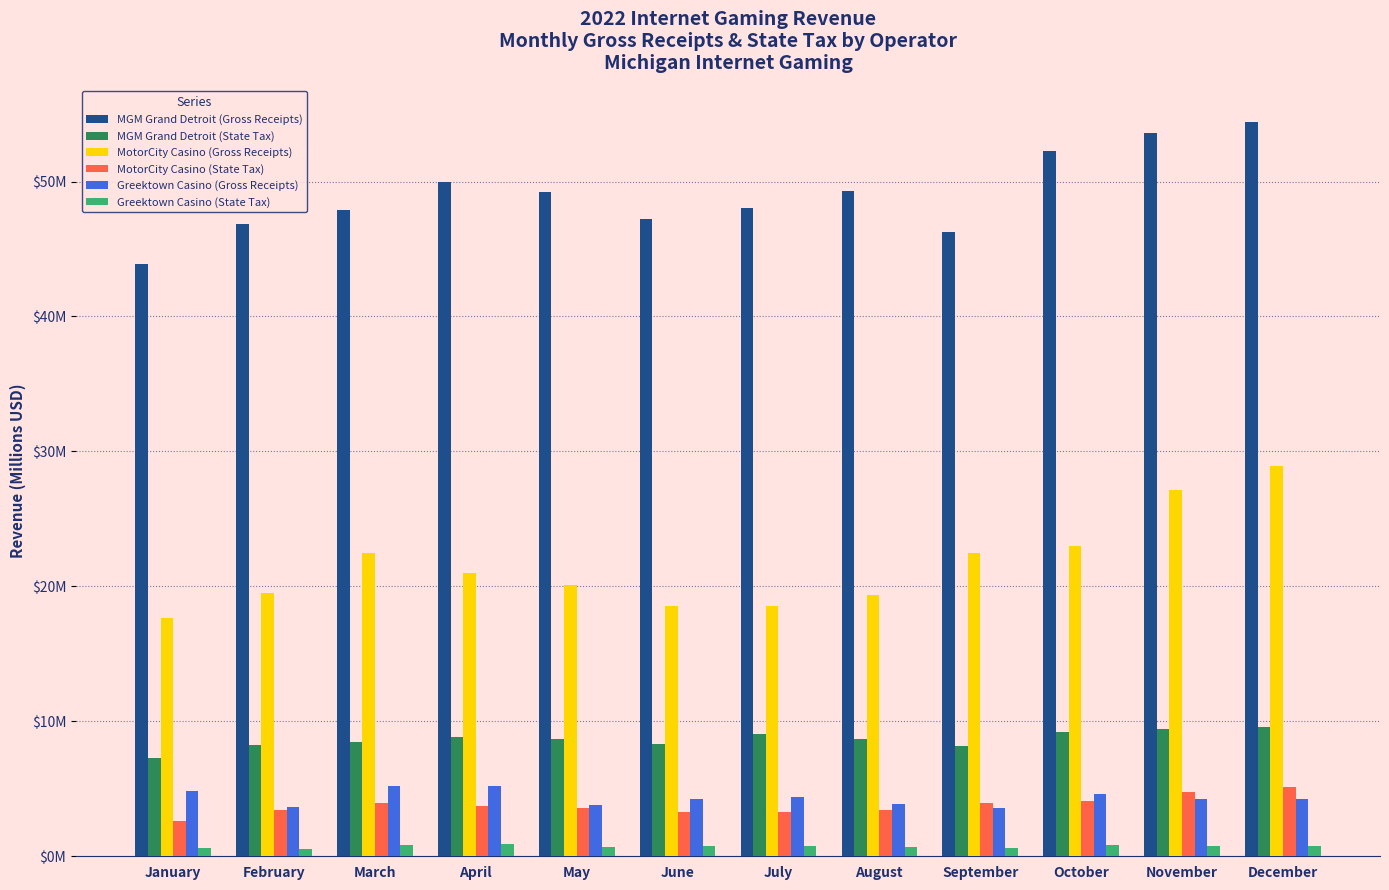

What is the maximum value shown in the chart?

54.4